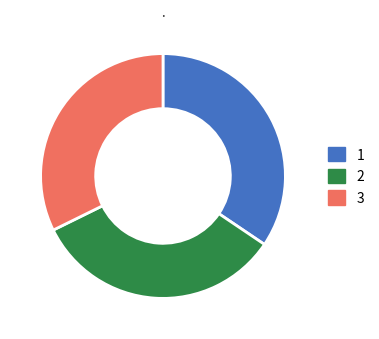

The 1 slice represents 34% of the pie. True or false?

True